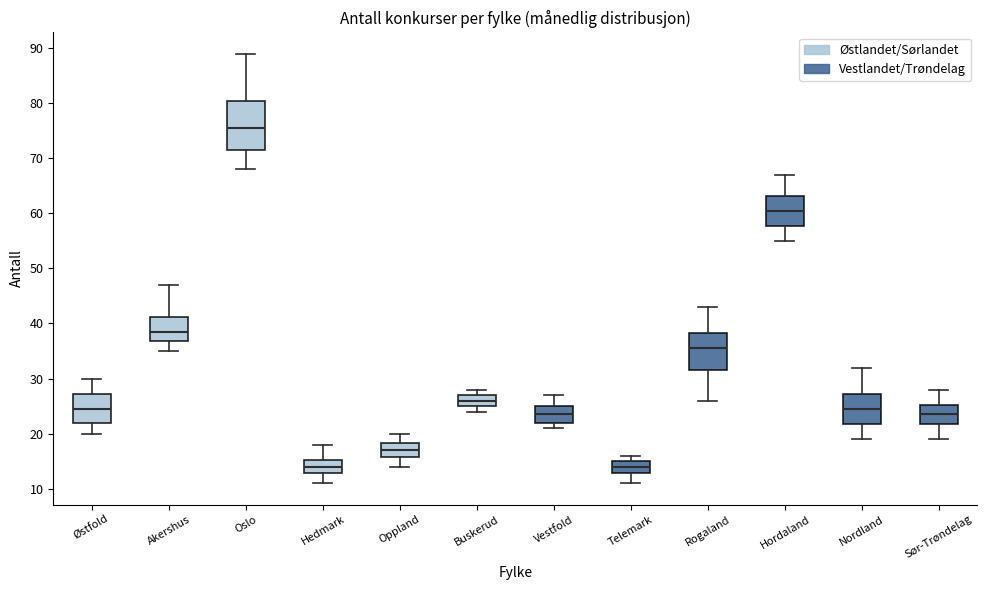

Reading left to right, transcribe this box plot: for each box, give where its median line is, the range the box spans, and where its two whiskers end, as read against the y-axis. The values are not printed on the chart, so give them approximately, as read against the axis.

Østfold: median 25, box 22 to 27, whiskers 20 to 30
Akershus: median 39, box 37 to 41, whiskers 35 to 47
Oslo: median 76, box 72 to 81, whiskers 68 to 89
Hedmark: median 14, box 13 to 15, whiskers 11 to 18
Oppland: median 17, box 16 to 18, whiskers 14 to 20
Buskerud: median 26, box 25 to 27, whiskers 24 to 28
Vestfold: median 24, box 22 to 25, whiskers 21 to 27
Telemark: median 14, box 13 to 15, whiskers 11 to 16
Rogaland: median 36, box 32 to 38, whiskers 26 to 43
Hordaland: median 61, box 58 to 63, whiskers 55 to 67
Nordland: median 25, box 22 to 27, whiskers 19 to 32
Sør-Trøndelag: median 24, box 22 to 25, whiskers 19 to 28